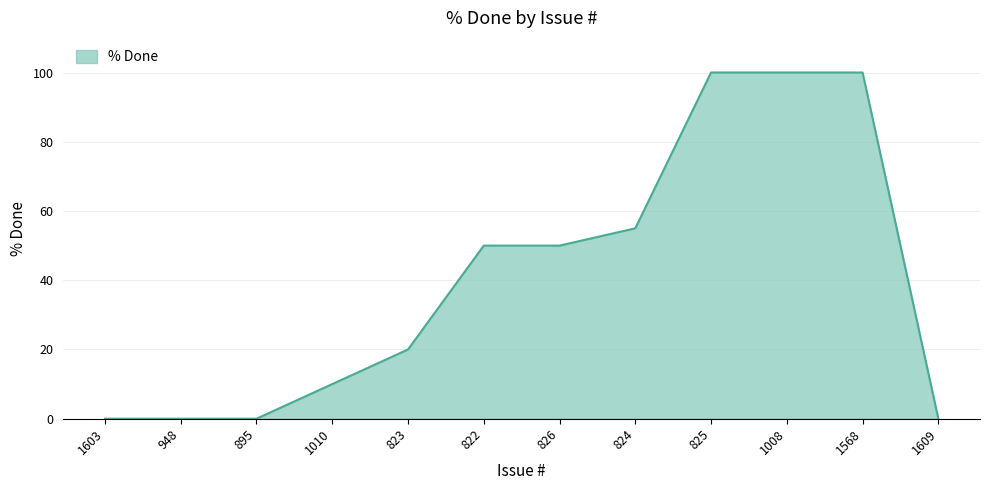

Between 825 and 1010, which is larger?

825